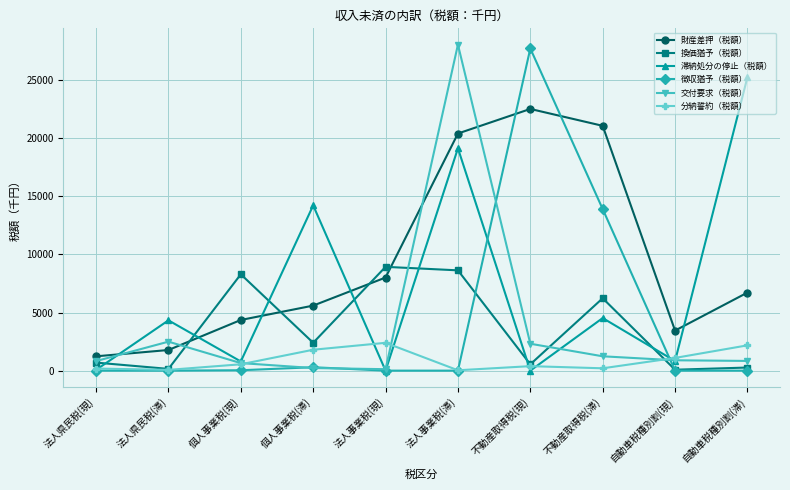

What is the sum of the 交付要求（税額） values at 不動産取得税(現) and 個人事業税(滞)?

2539